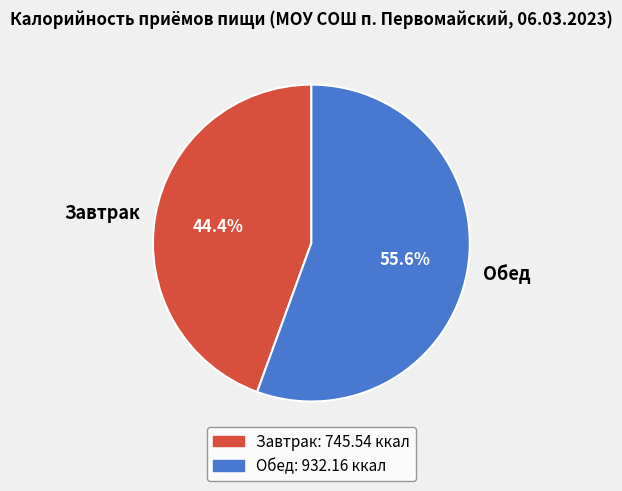

The Обед slice represents 45% of the pie. True or false?

False